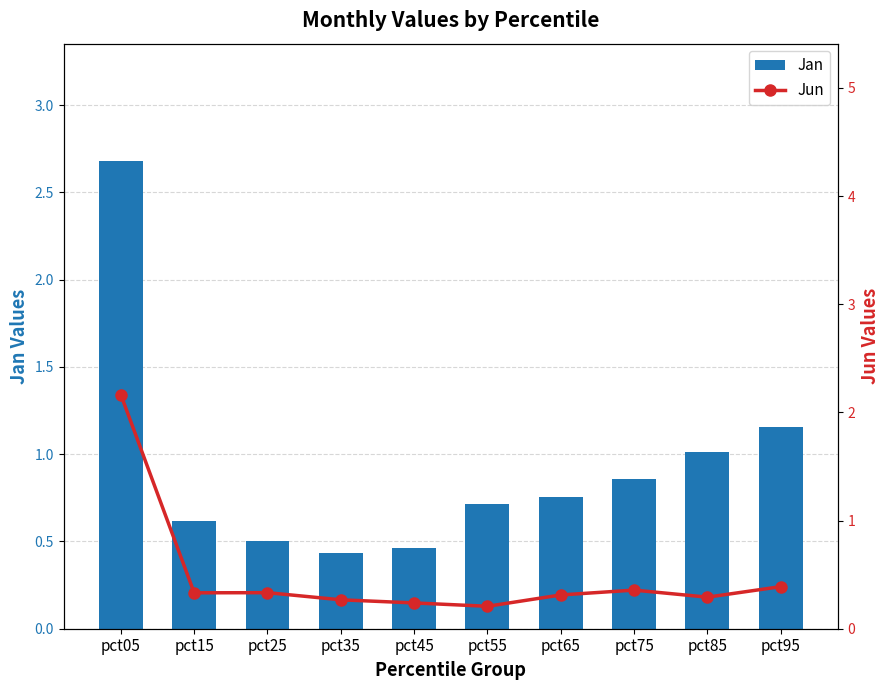

What is the sum of all Jun values?

4.9